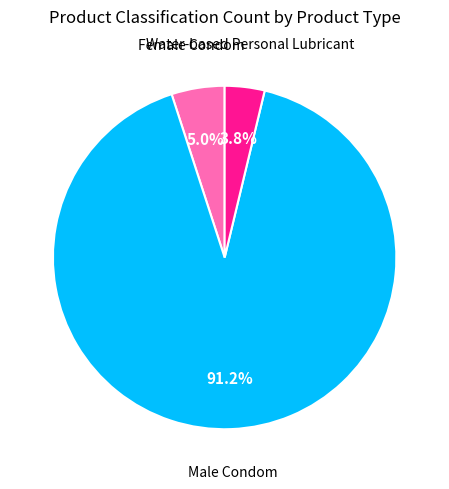

Count the number of slices in the pie.

3